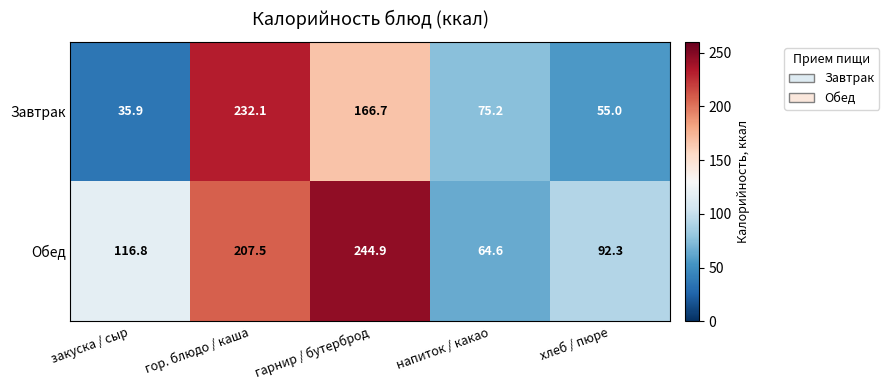

Reading left to right, list all the values displayed in this chart.

Завтрак: закуска / сыр=35.9	гор. блюдо / каша=232.1	гарнир / бутерброд=166.7	напиток / какао=75.2	хлеб / пюре=55.0
Обед: закуска / сыр=116.8	гор. блюдо / каша=207.5	гарнир / бутерброд=244.9	напиток / какао=64.6	хлеб / пюре=92.3